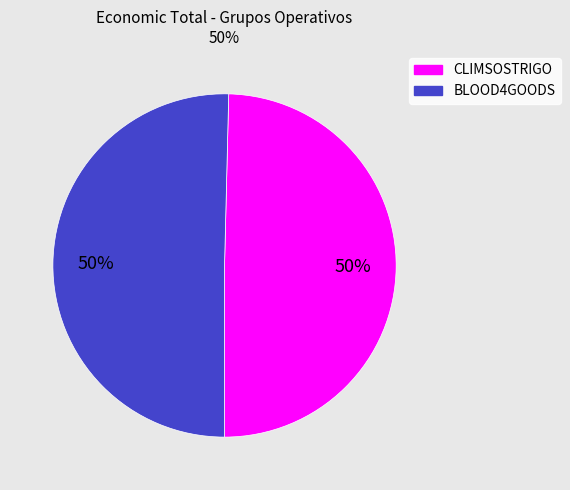

How many segments does this pie chart have?

2